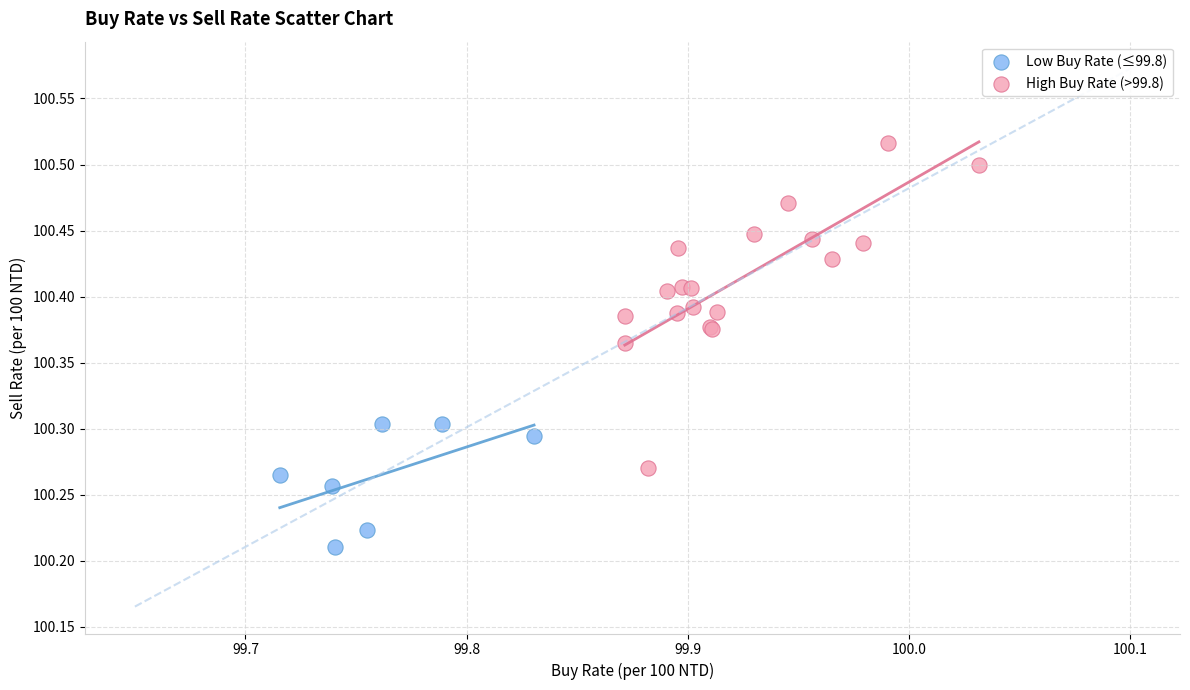

Which series has the widest spread of Y values?

High Buy Rate (>99.8)